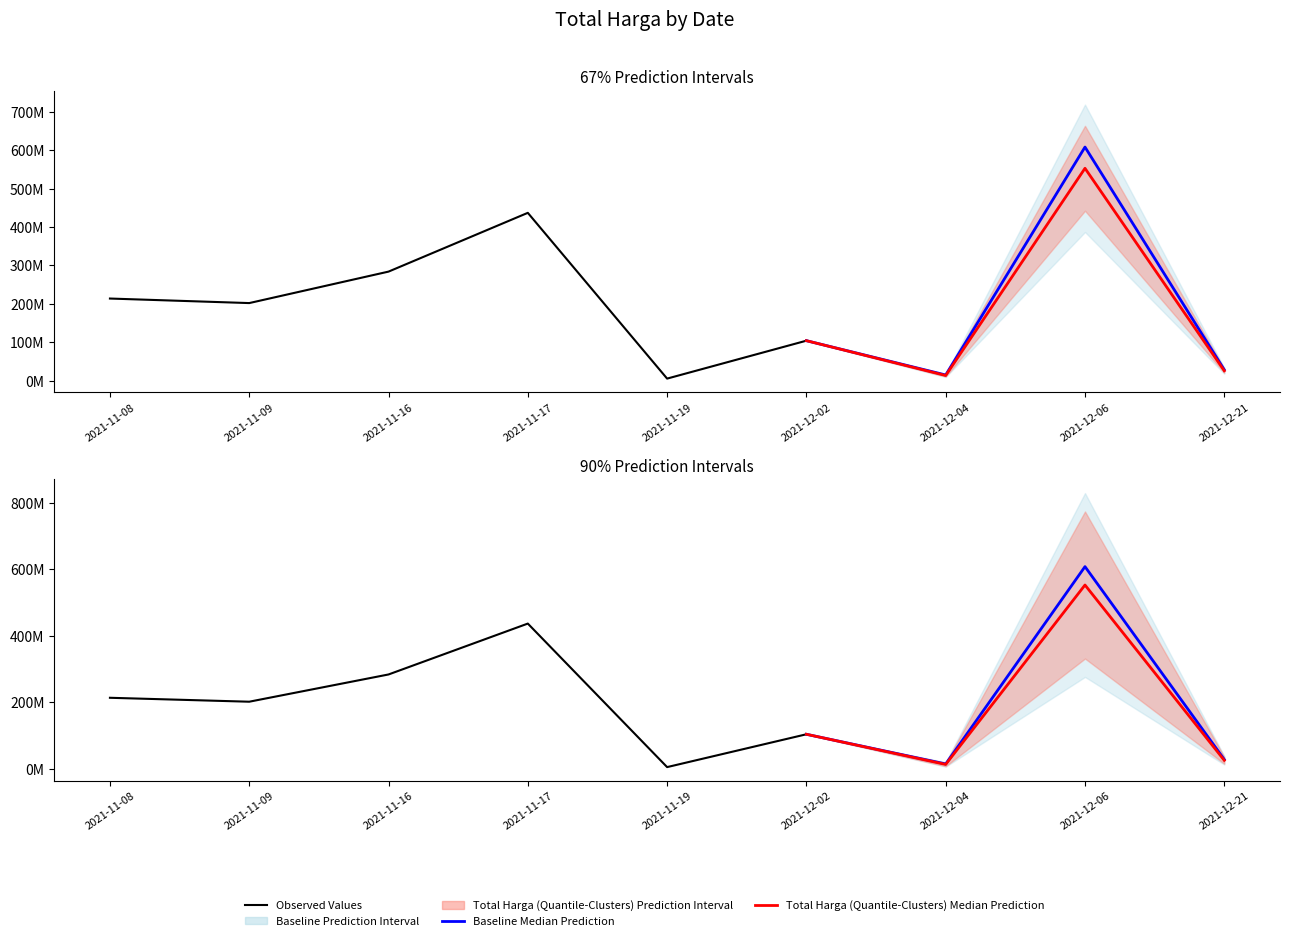

What is the change in value from 2021-11-08 to 2021-12-21?

-188176360